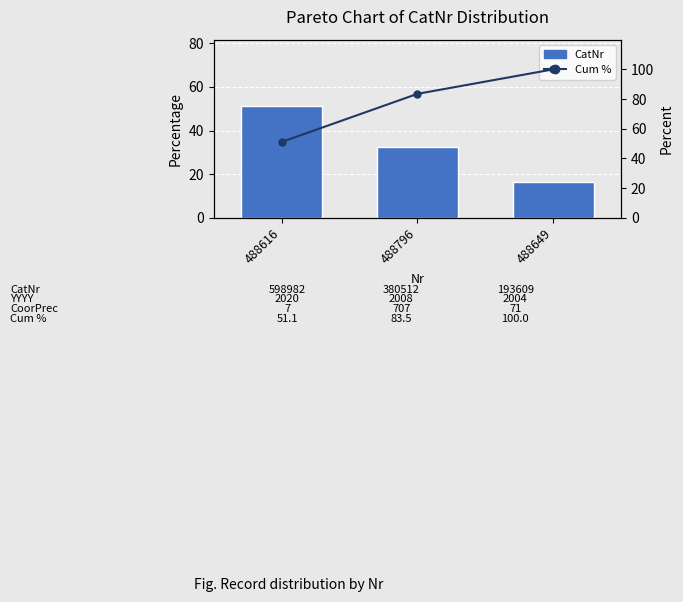

Which series has the largest total across all categories?

Cum %